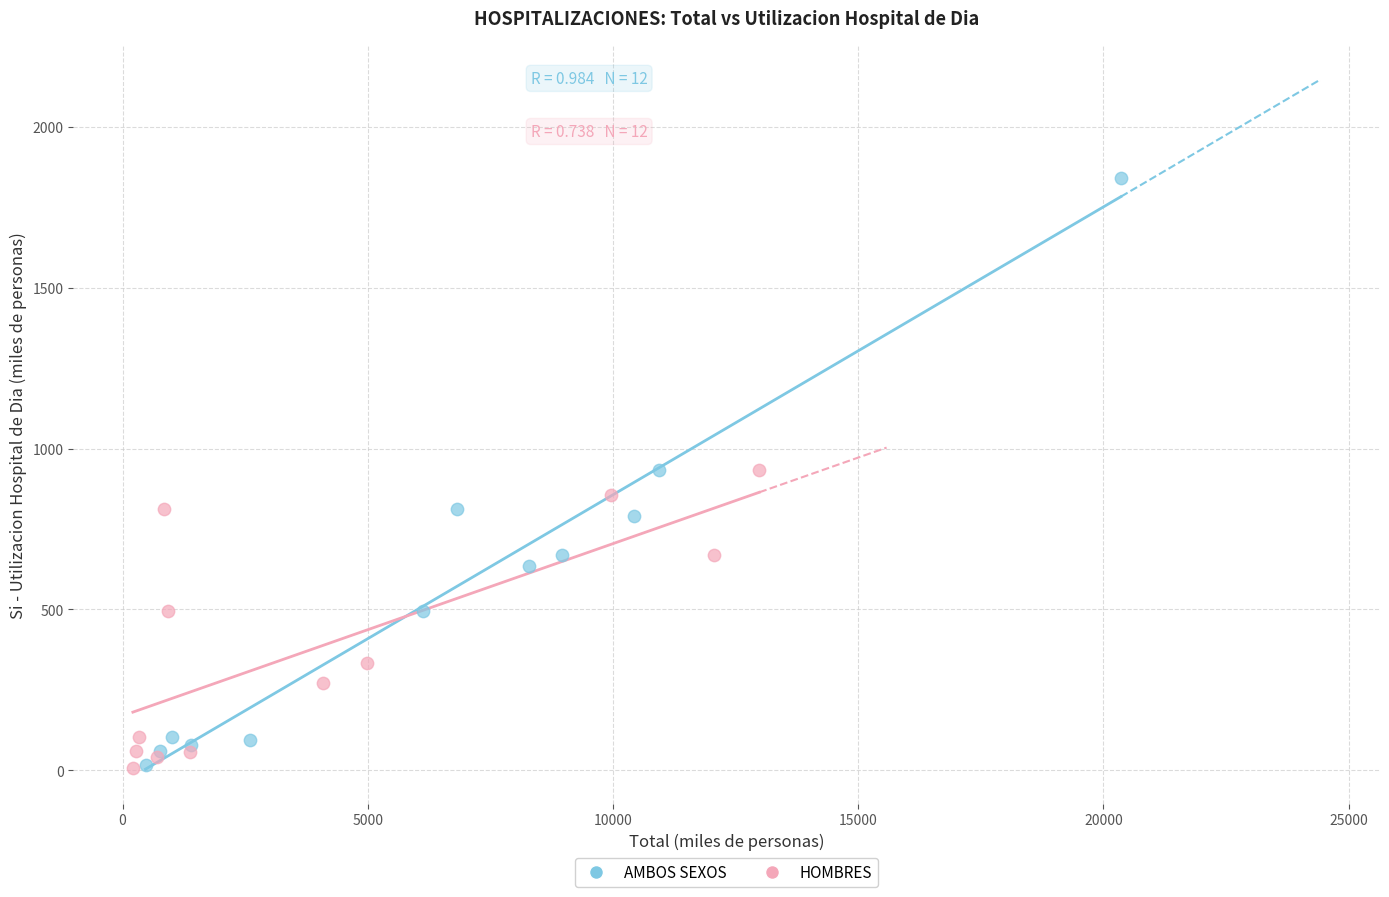

Which series has the widest spread of Y values?

AMBOS SEXOS